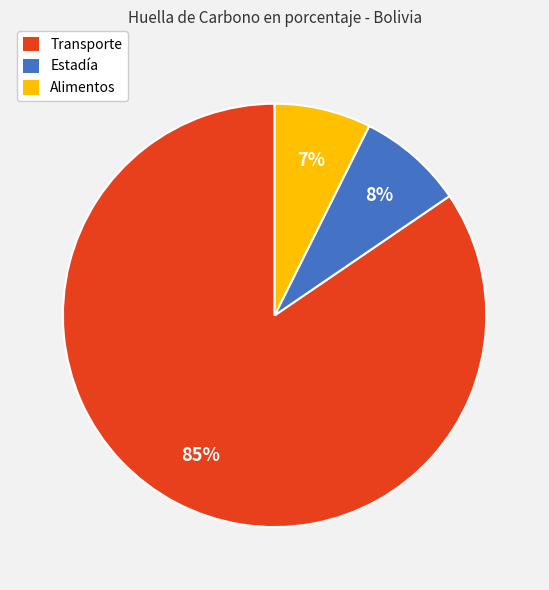

Is the sum of Alimentos and Transporte greater than half?

Yes